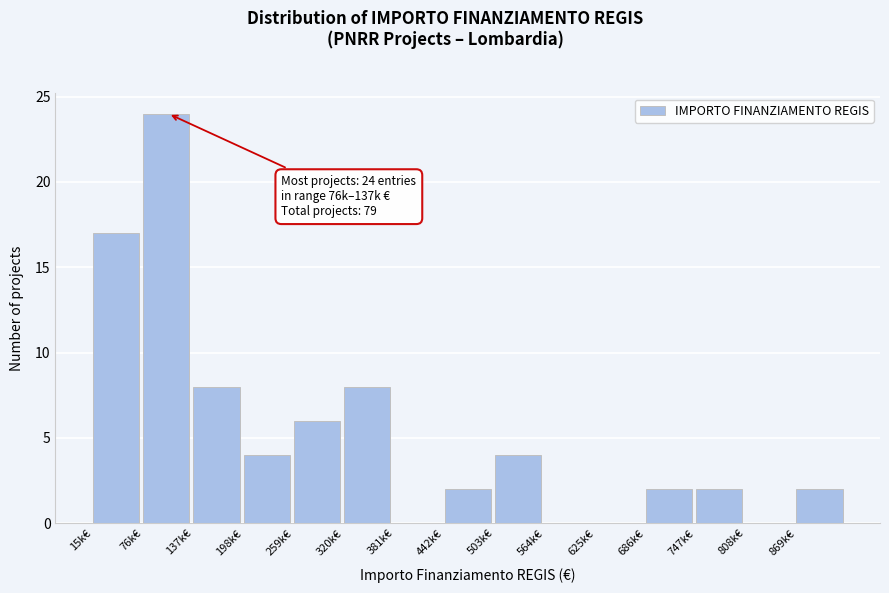

Reading right to left, extract all data points from this chart.

869k€=2	808k€=0	747k€=2	686k€=2	625k€=0	564k€=0	503k€=4	442k€=2	381k€=0	320k€=8	259k€=6	198k€=4	137k€=8	76k€=24	15k€=17